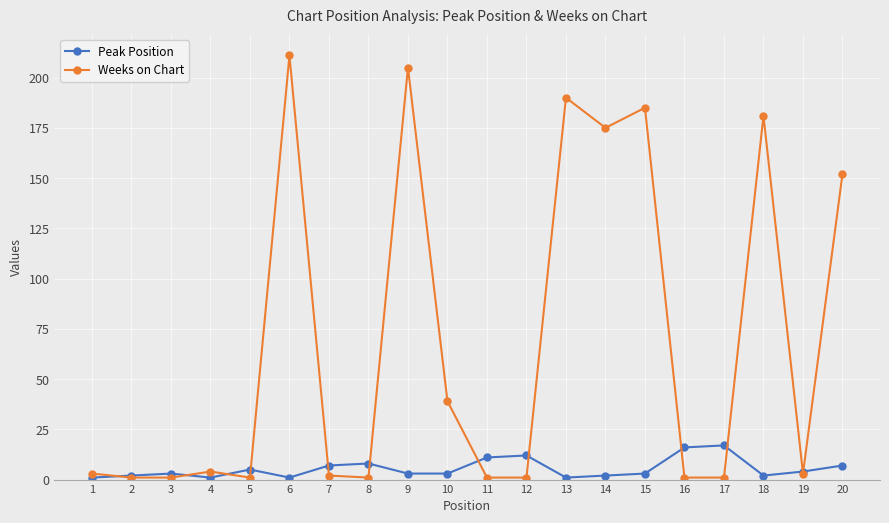

At how many categories does at least one series exceed 154?

6